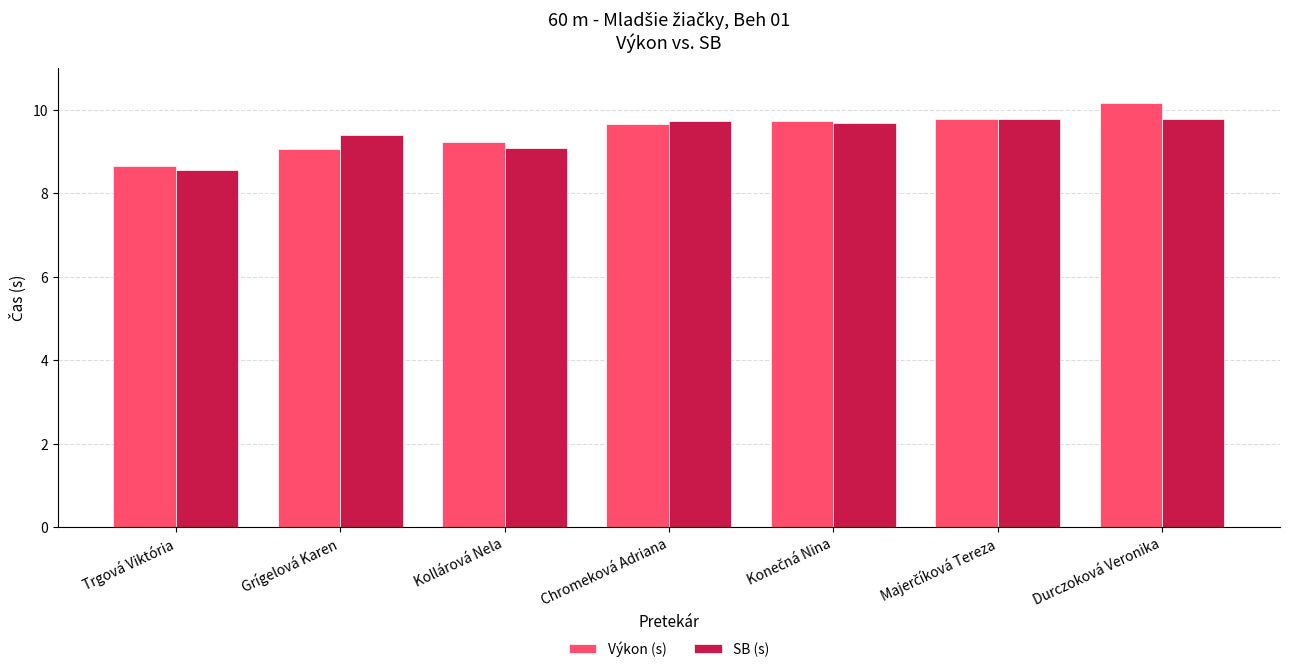

Which series changed the most between Trgová Viktória and Kollárová Nela?

Výkon (s)